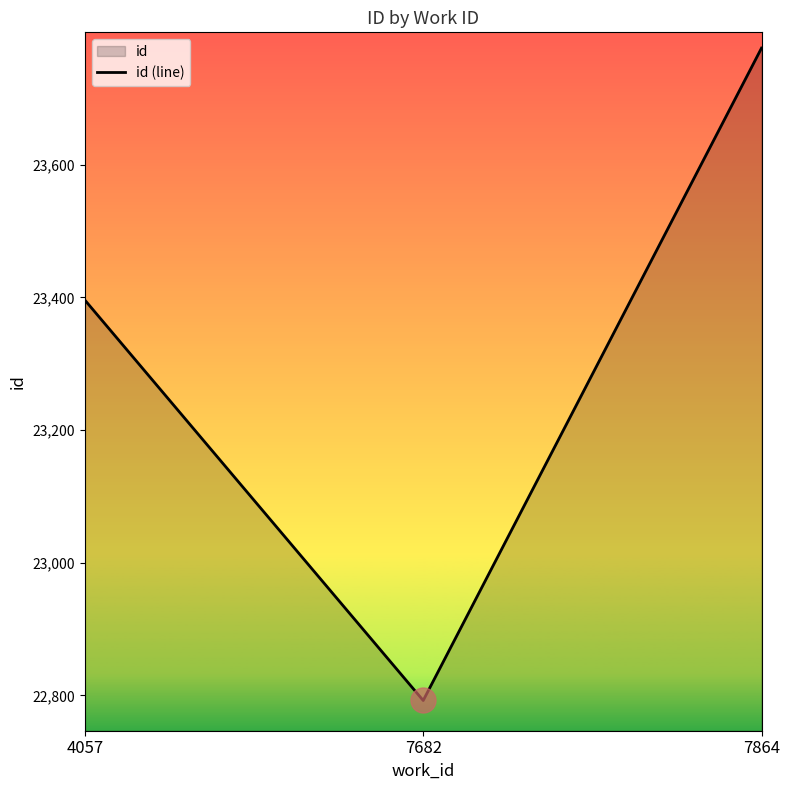

Count the number of values greater than 23396.

1